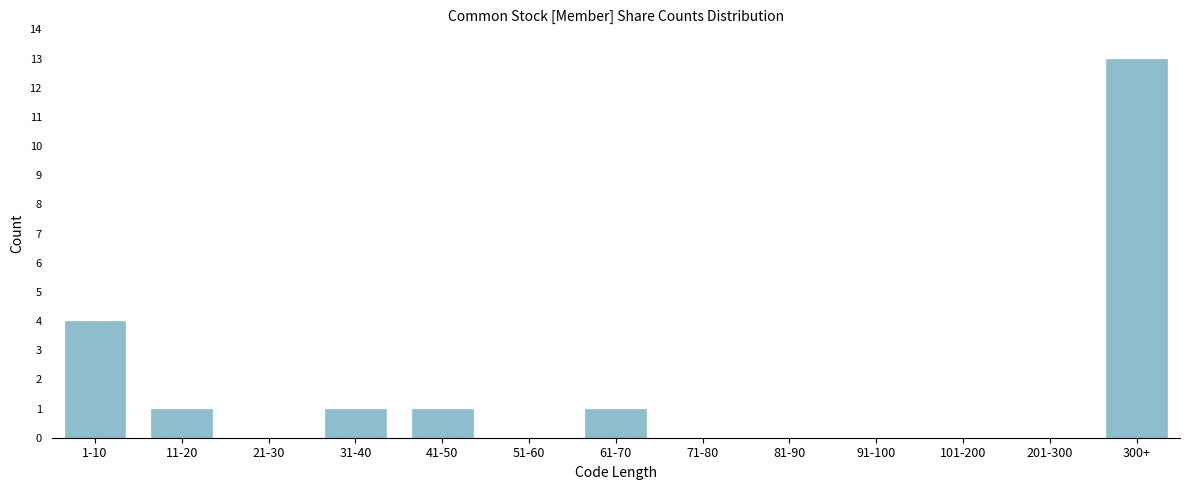

Reading left to right, list all the values displayed in this chart.

1-10=4	11-20=1	21-30=0	31-40=1	41-50=1	51-60=0	61-70=1	71-80=0	81-90=0	91-100=0	101-200=0	201-300=0	300+=13